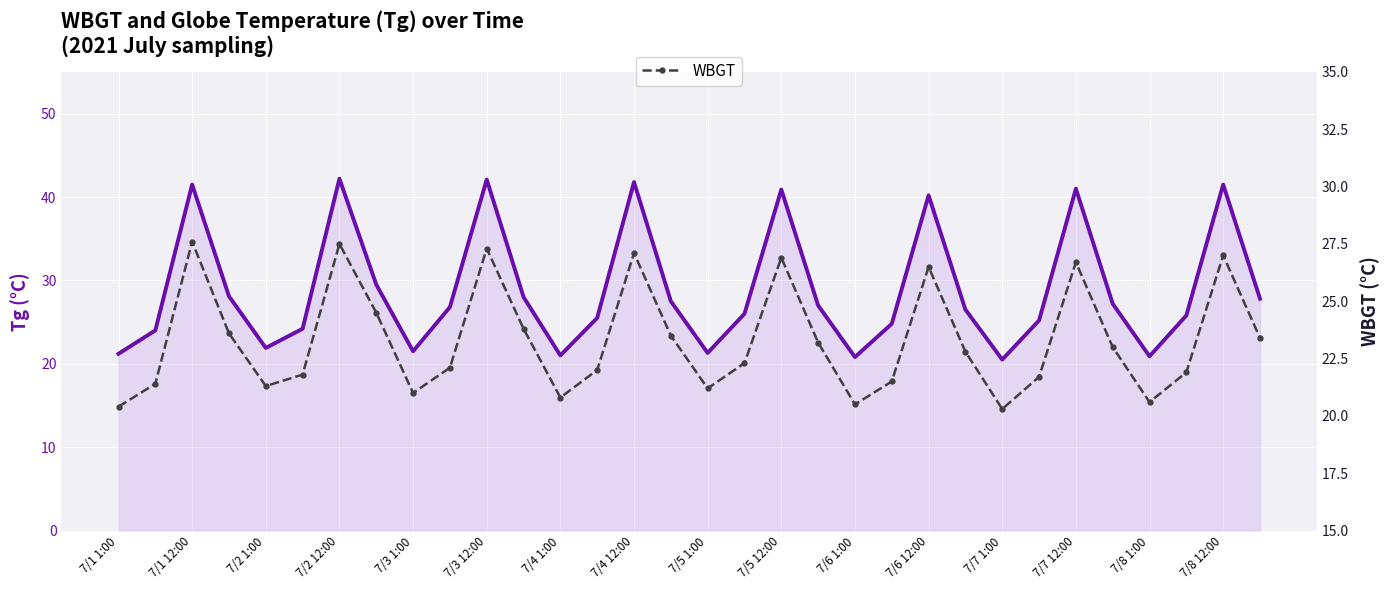

At how many categories does at least one series exceed 36?

8